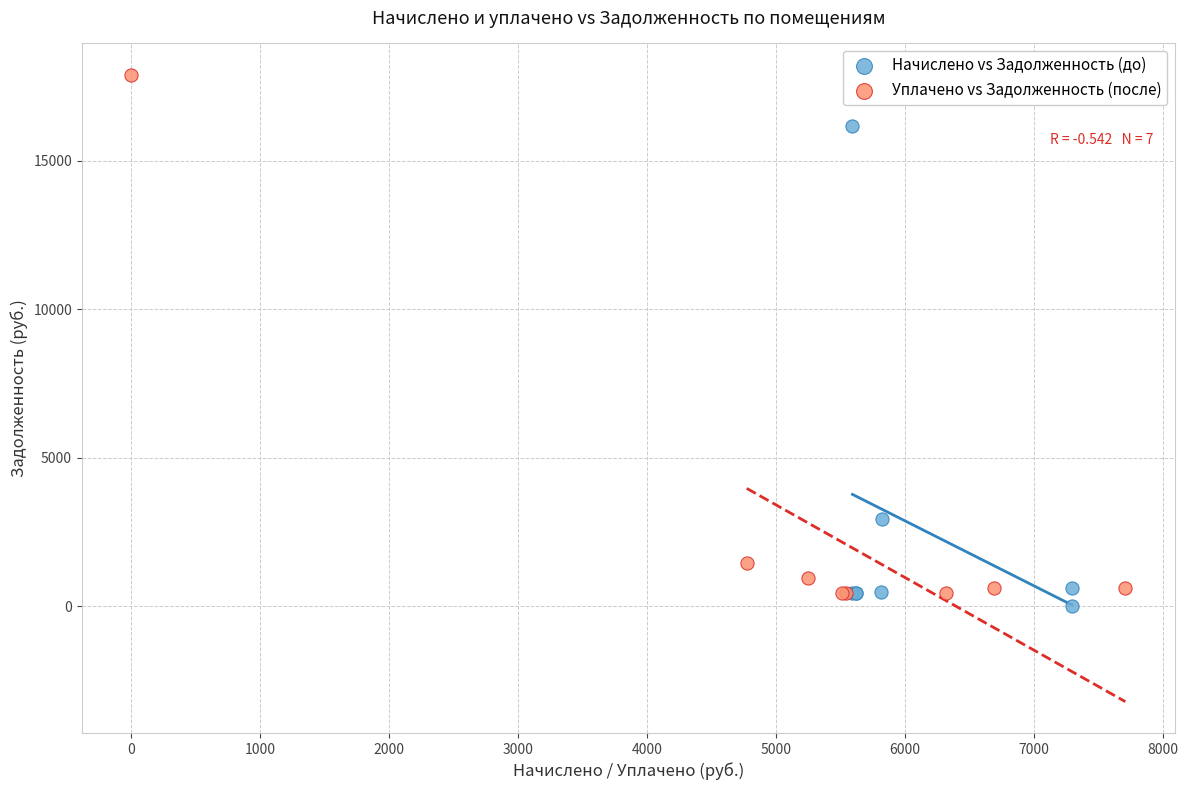

Which series contains the highest Y value?

Уплачено vs Задолженность (после)